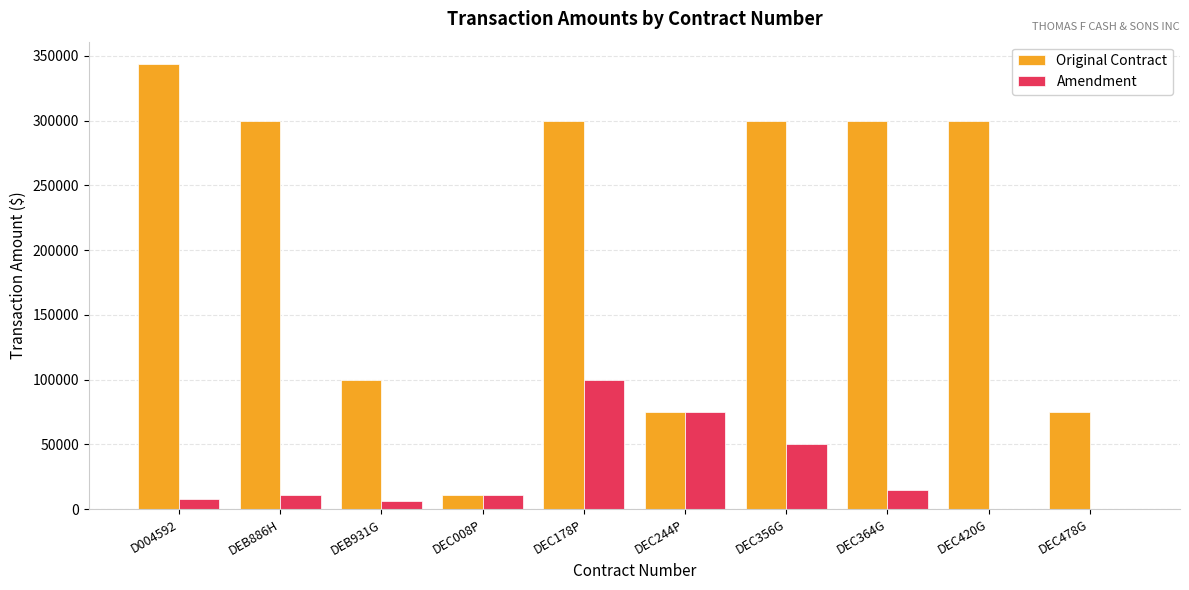

What is the approximate value of Original Contract at DEC364G?

300000.0